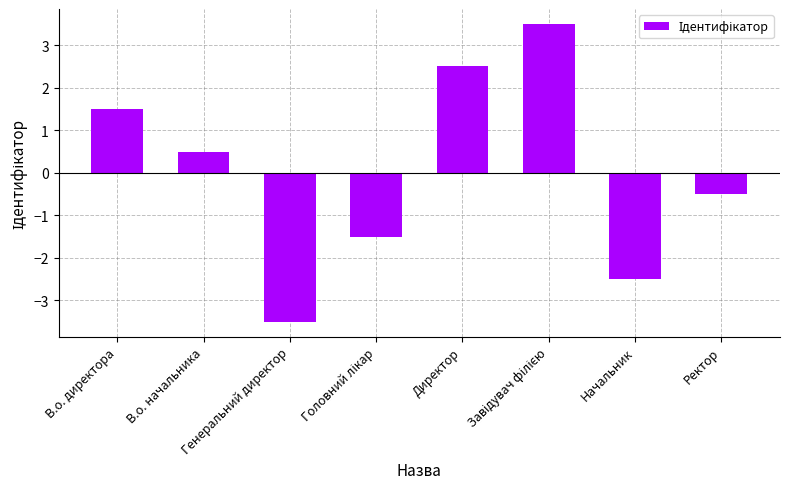

How many values are below 0?

4